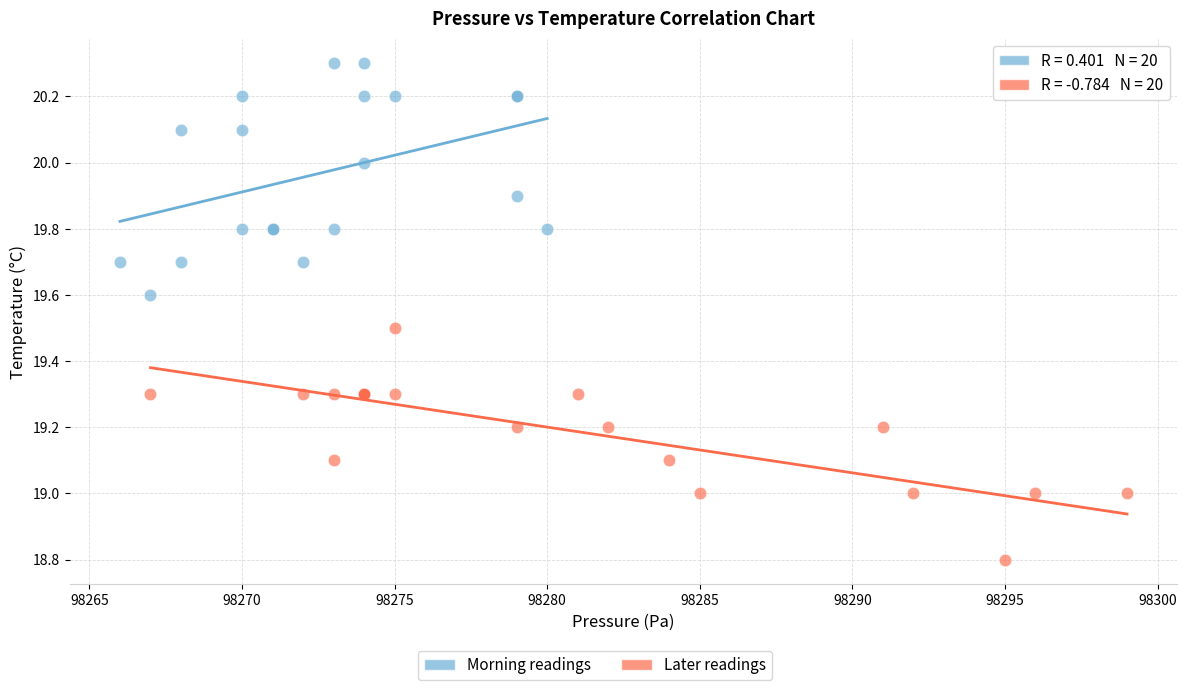

Which series reaches the minimum Y coordinate?

Later readings